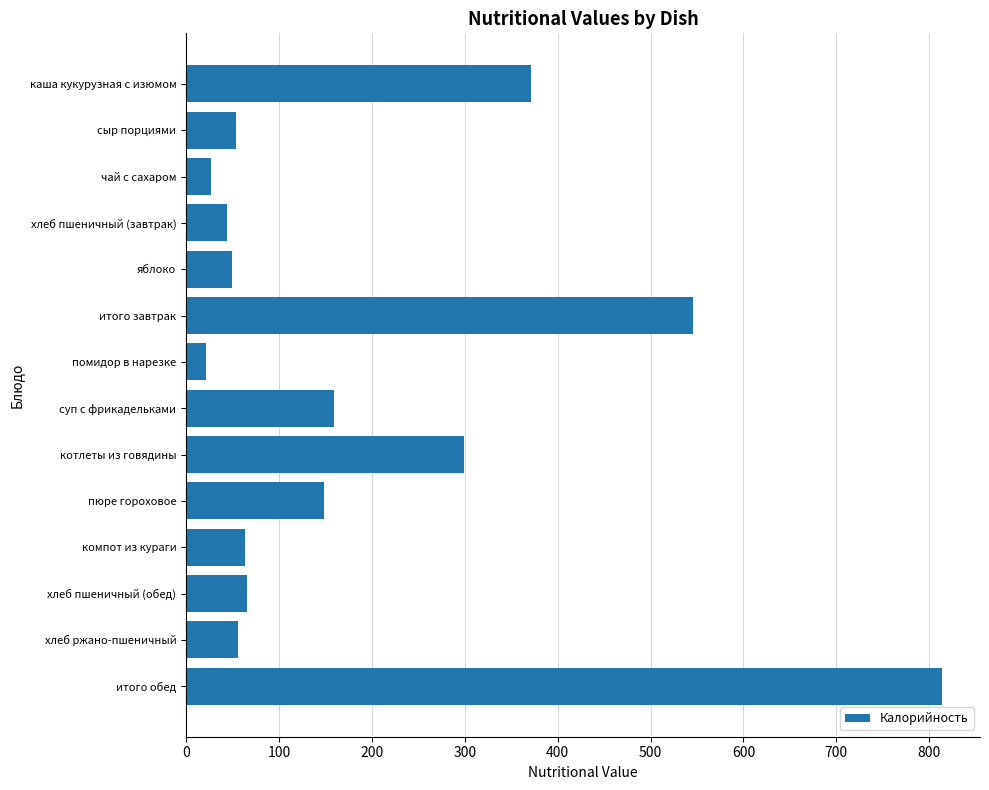

What is the change in value from яблоко to итого завтрак?

+496.0